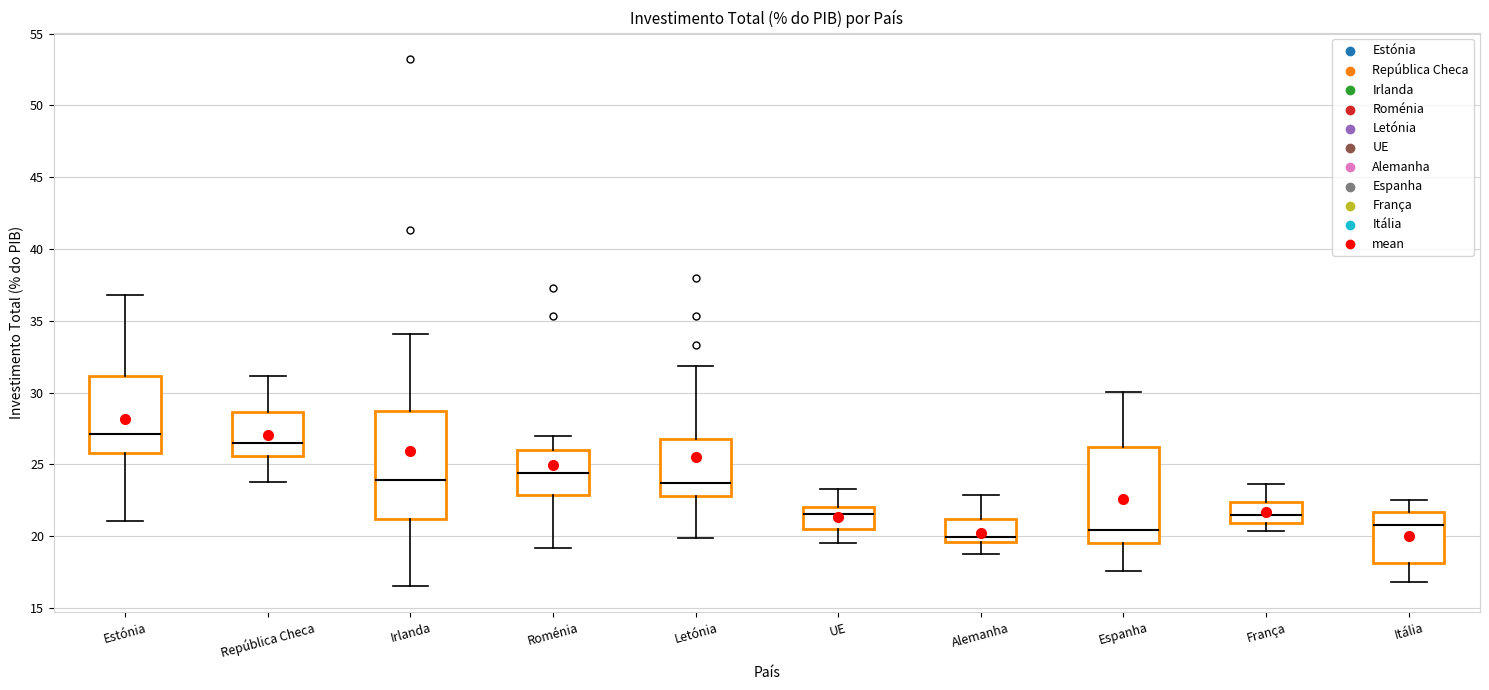

Reading left to right, read every box against the y-axis: the position of its median line, the range the box covers, and the ends of its whiskers. The values are not printed on the chart, so give them approximately, as read against the axis.

Estónia: median 27.0, box 26.0 to 31.0, whiskers 21.0 to 37.0
República Checa: median 26.5, box 25.5 to 28.5, whiskers 23.5 to 31.0
Irlanda: median 24.0, box 21.0 to 28.5, whiskers 16.5 to 34.0
Roménia: median 24.5, box 23.0 to 26.0, whiskers 19.0 to 27.0
Letónia: median 23.5, box 23.0 to 27.0, whiskers 20.0 to 32.0
UE: median 21.5, box 20.5 to 22.0, whiskers 19.5 to 23.5
Alemanha: median 20.0, box 19.5 to 21.0, whiskers 19.0 to 23.0
Espanha: median 20.5, box 19.5 to 26.0, whiskers 17.5 to 30.0
França: median 21.5, box 21.0 to 22.5, whiskers 20.5 to 23.5
Itália: median 21.0, box 18.0 to 21.5, whiskers 17.0 to 22.5